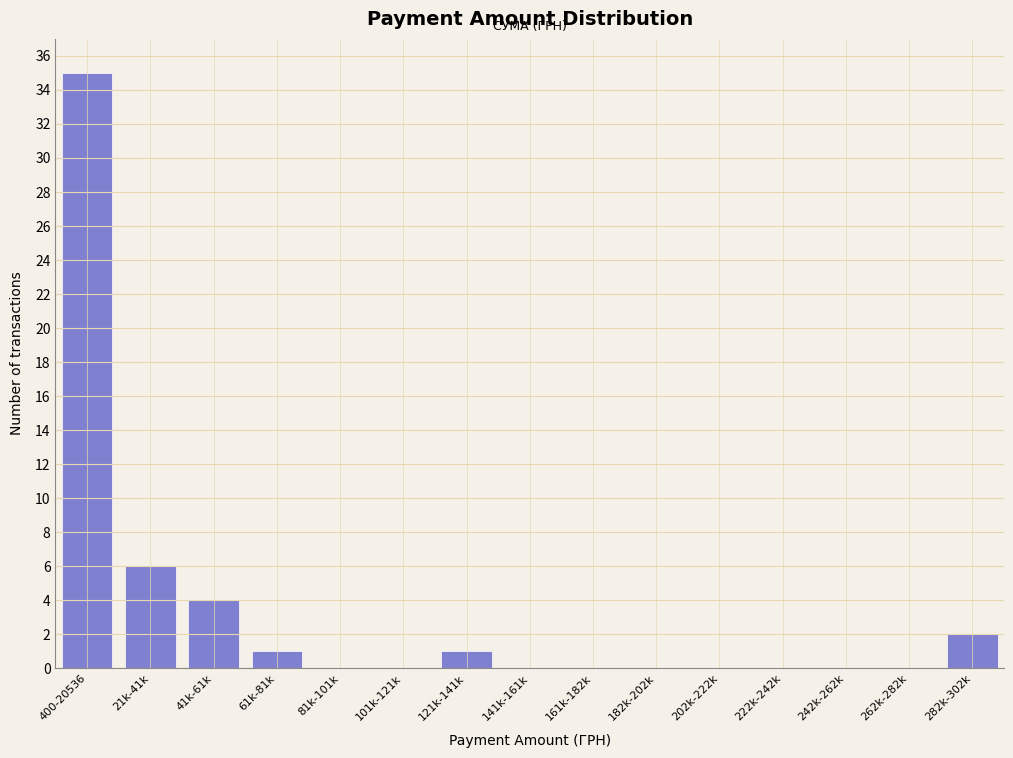

Reading right to left, what are all the values shown in this chart?

282k-302k=2	262k-282k=0	242k-262k=0	222k-242k=0	202k-222k=0	182k-202k=0	161k-182k=0	141k-161k=0	121k-141k=1	101k-121k=0	81k-101k=0	61k-81k=1	41k-61k=4	21k-41k=6	400-20536=35